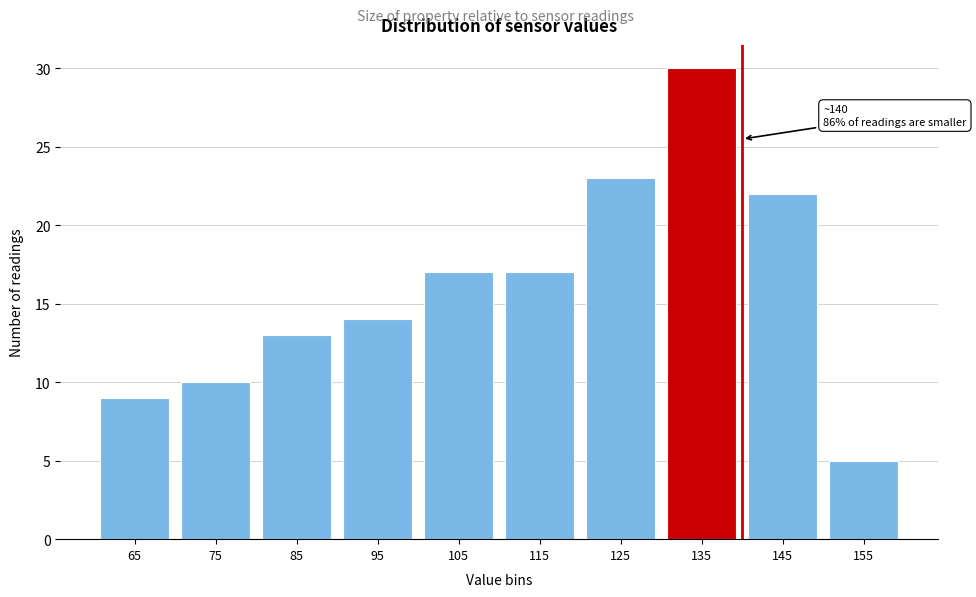

Reading left to right, list all the values displayed in this chart.

65=9	75=10	85=13	95=14	105=17	115=17	125=23	135=30	145=22	155=5